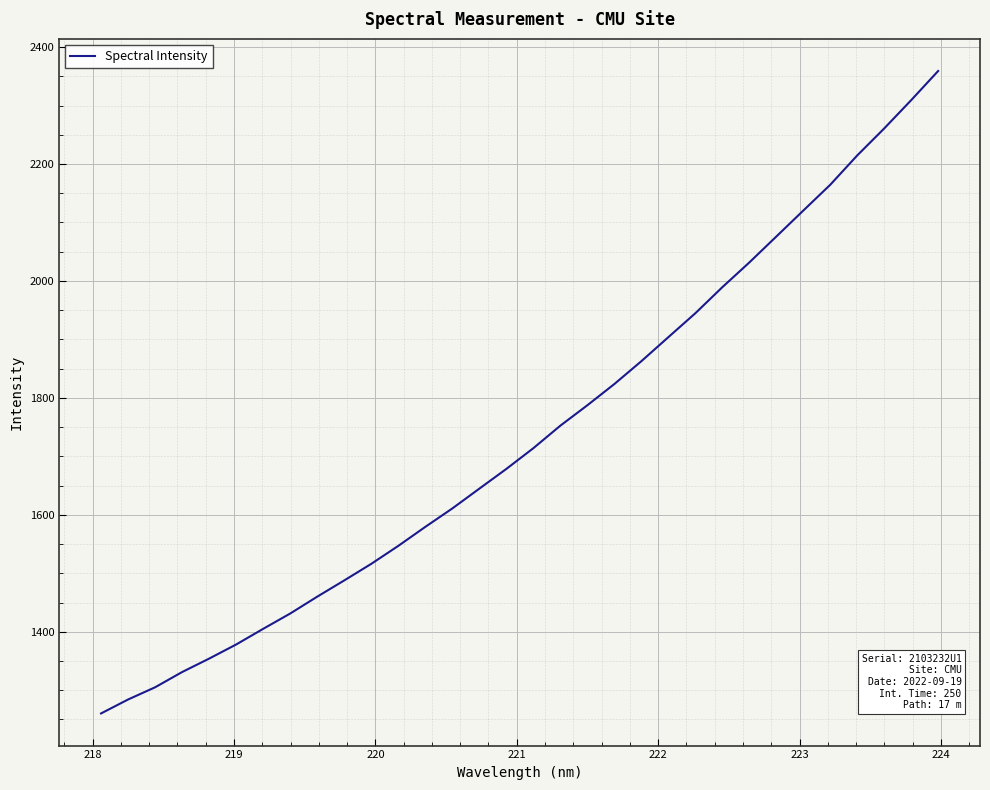

What is the minimum value shown in the chart?

1260.3